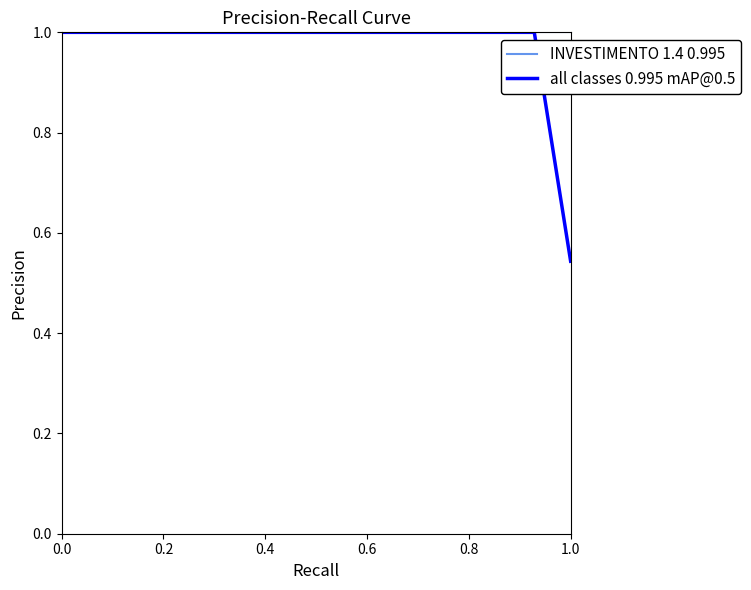

What is the greatest value displayed?

1.0